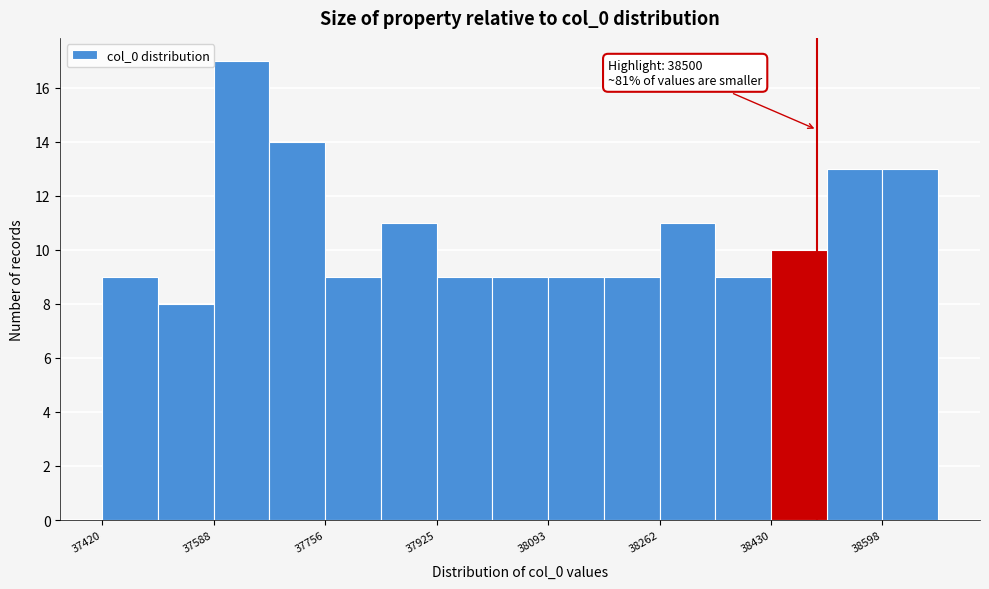

Over which range of the x-axis is the bar tallest?

37580 to 37680